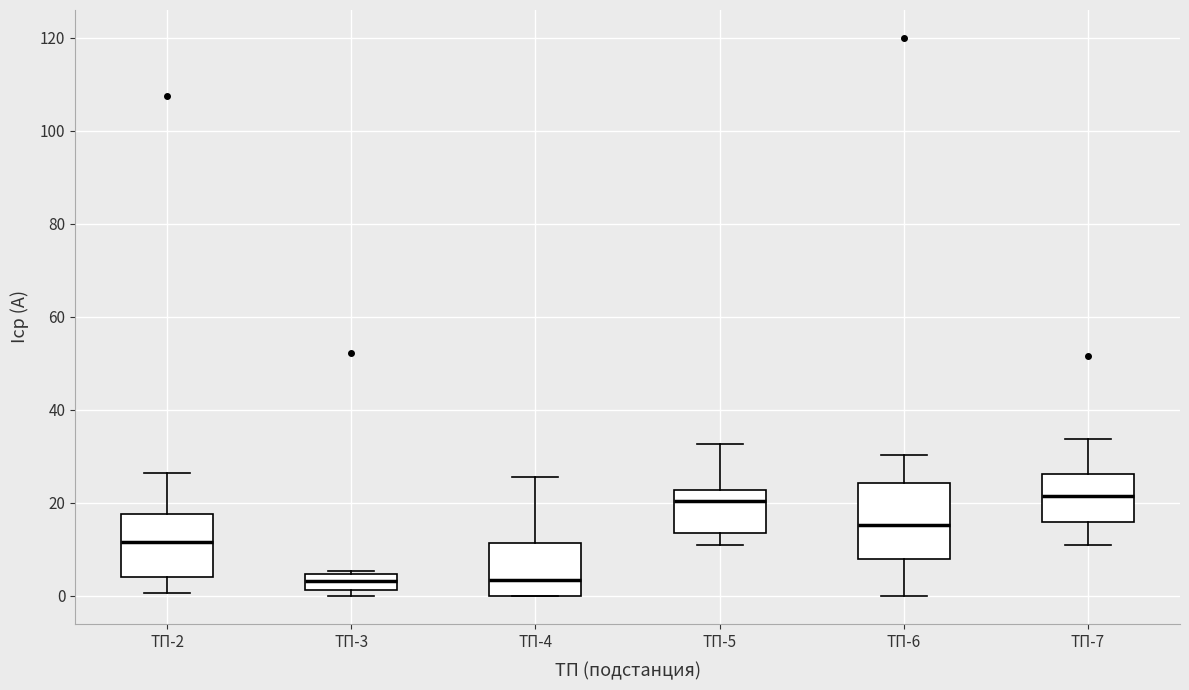

Reading left to right, transcribe this box plot: for each box, give where its median line is, the range the box spans, and where its two whiskers end, as read against the y-axis. The values are not printed on the chart, so give them approximately, as read against the axis.

ТП-2: median 12, box 4 to 18, whiskers 0 to 26
ТП-3: median 4 (inside the box), box 2 to 4, whiskers 0 to 6
ТП-4: median 4, box 0 to 12, whiskers 0 to 26
ТП-5: median 20, box 14 to 22, whiskers 10 to 32
ТП-6: median 16, box 8 to 24, whiskers 0 to 30
ТП-7: median 22, box 16 to 26, whiskers 10 to 34